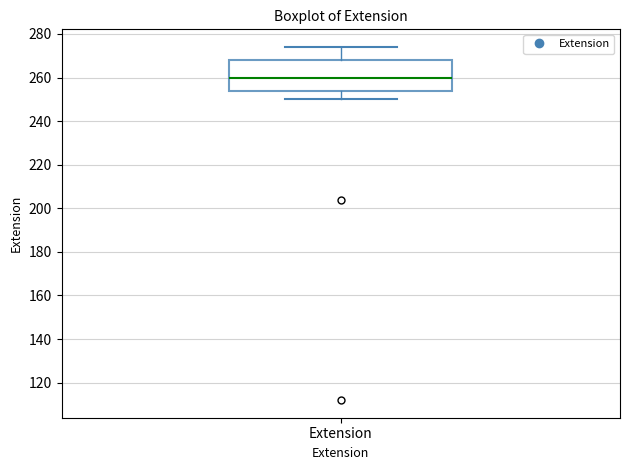

Read this box plot against the y-axis: the position of the median line, the range covered by the box, and the ends of both whiskers. The values are not printed on the chart, so give them approximately, as read against the axis.

median 260, box 254 to 268, whiskers 250 to 274